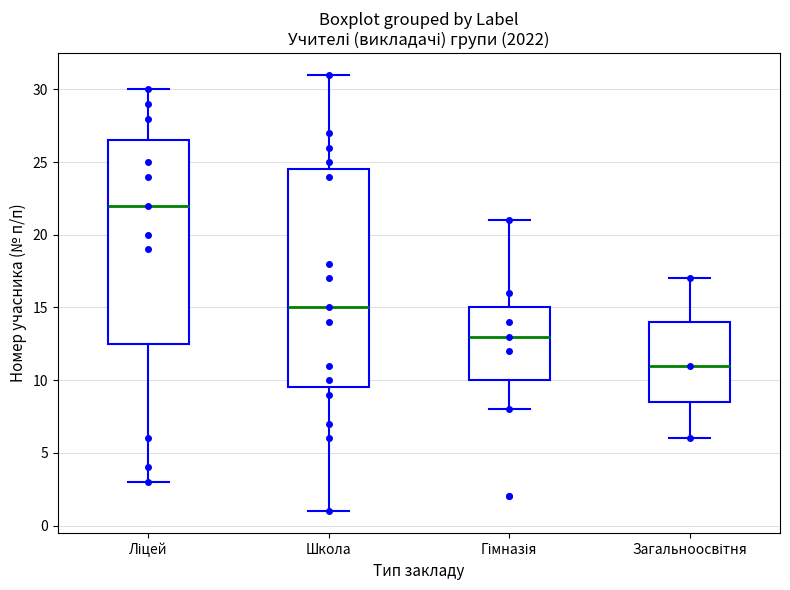

Reading left to right, transcribe this box plot: for each box, give where its median line is, the range the box spans, and where its two whiskers end, as read against the y-axis. The values are not printed on the chart, so give them approximately, as read against the axis.

Ліцей: median 22.0, box 12.5 to 26.5, whiskers 3.0 to 30.0
Школа: median 15.0, box 9.5 to 24.5, whiskers 1.0 to 31.0
Гімназія: median 13.0, box 10.0 to 15.0, whiskers 8.0 to 21.0
Загальноосвітня: median 11.0, box 8.5 to 14.0, whiskers 6.0 to 17.0